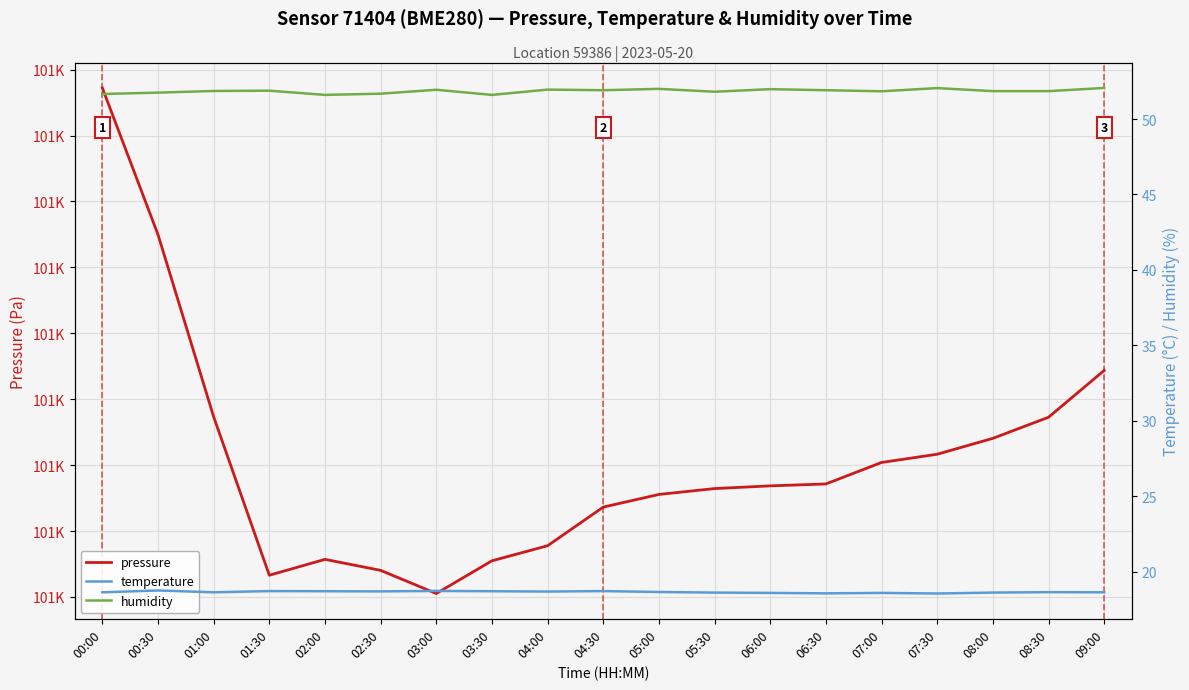

True or false: temperature and humidity intersect in this chart.

False